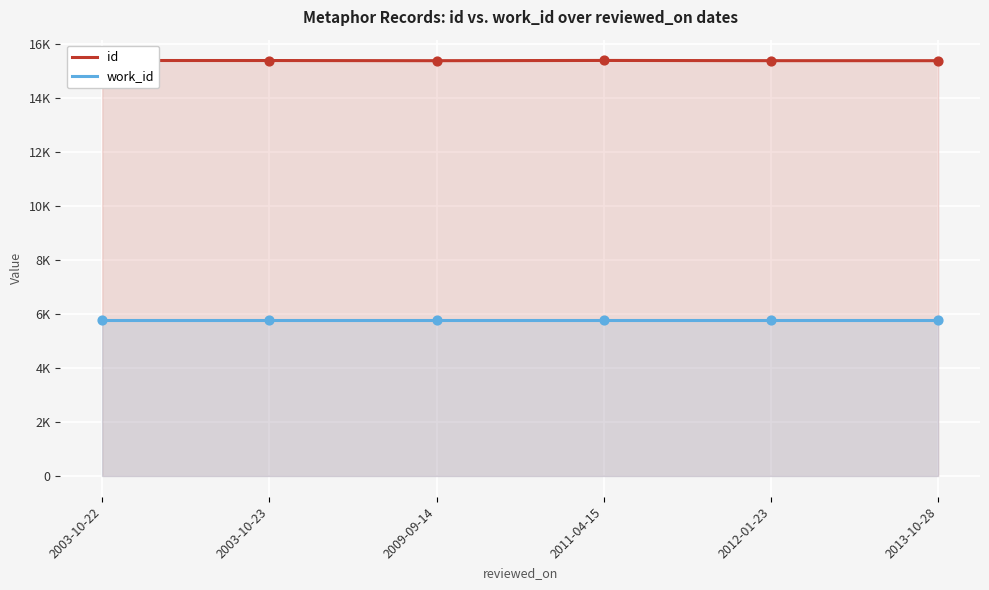

Which series has the largest total across all categories?

id